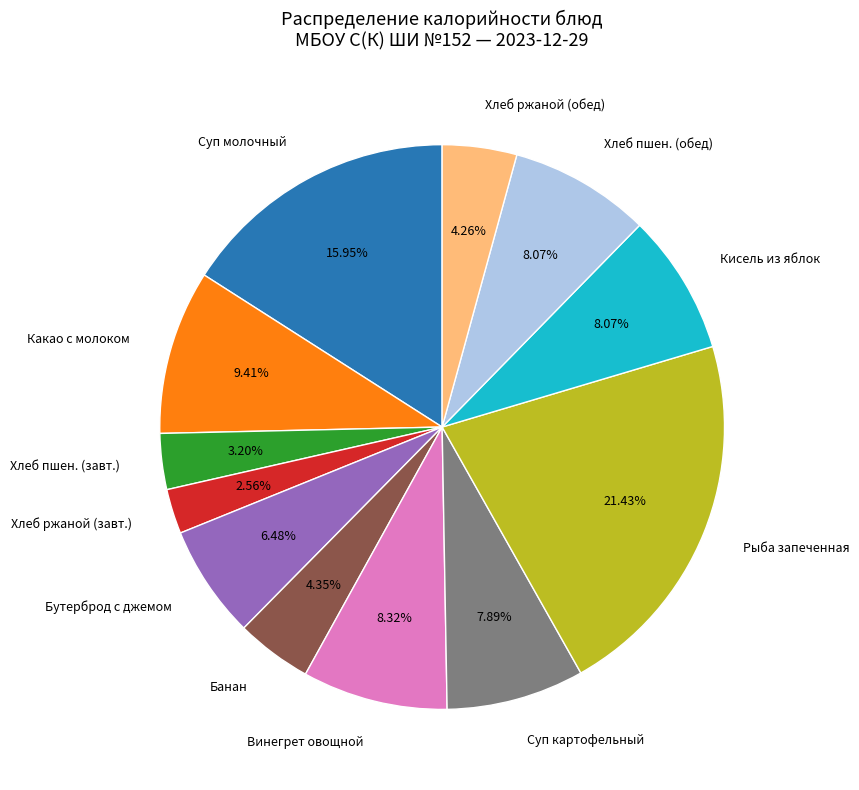

Count the number of slices in the pie.

12